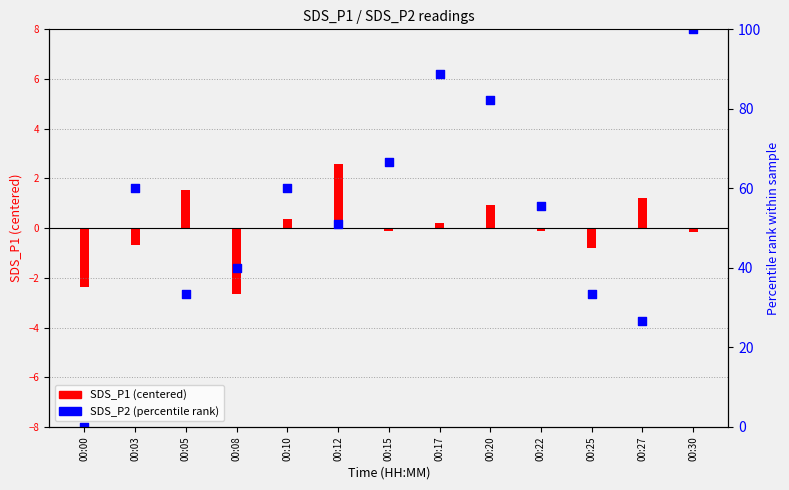

Which series has the largest total across all categories?

SDS_P2 (percentile rank)